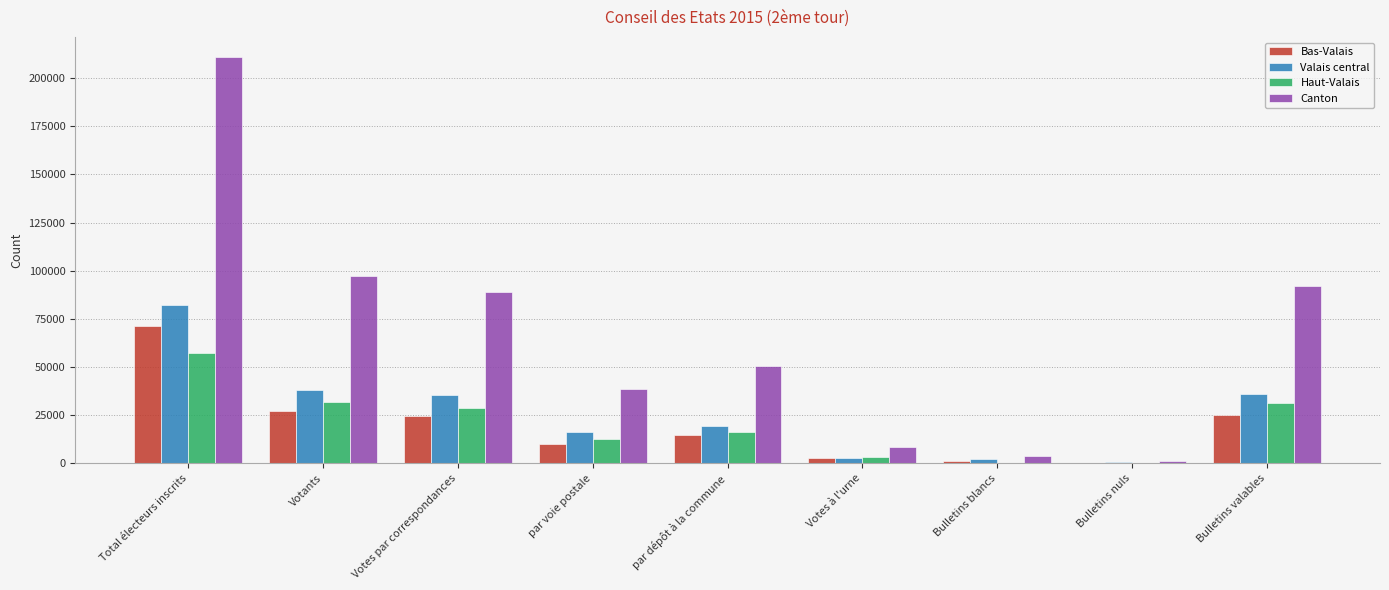

At which category is the sum across all series the highest?

Total électeurs inscrits